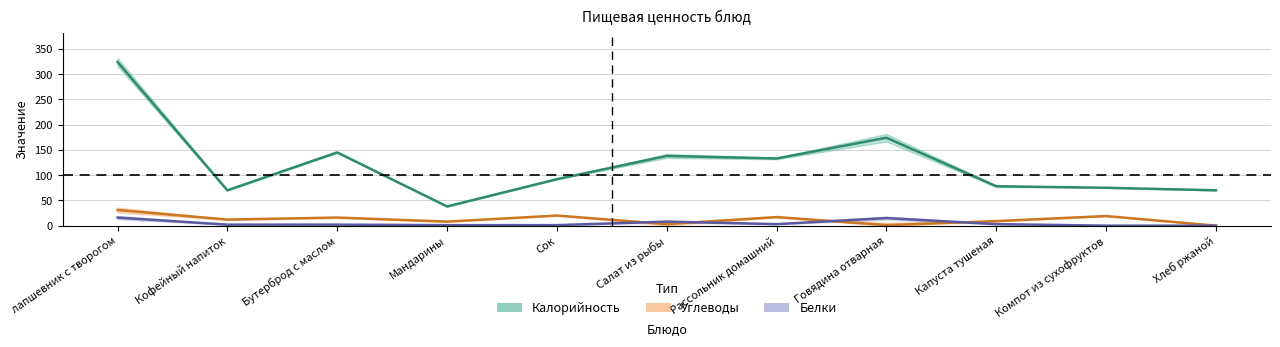

What is the label of the 1st point from the right?

Хлеб ржаной